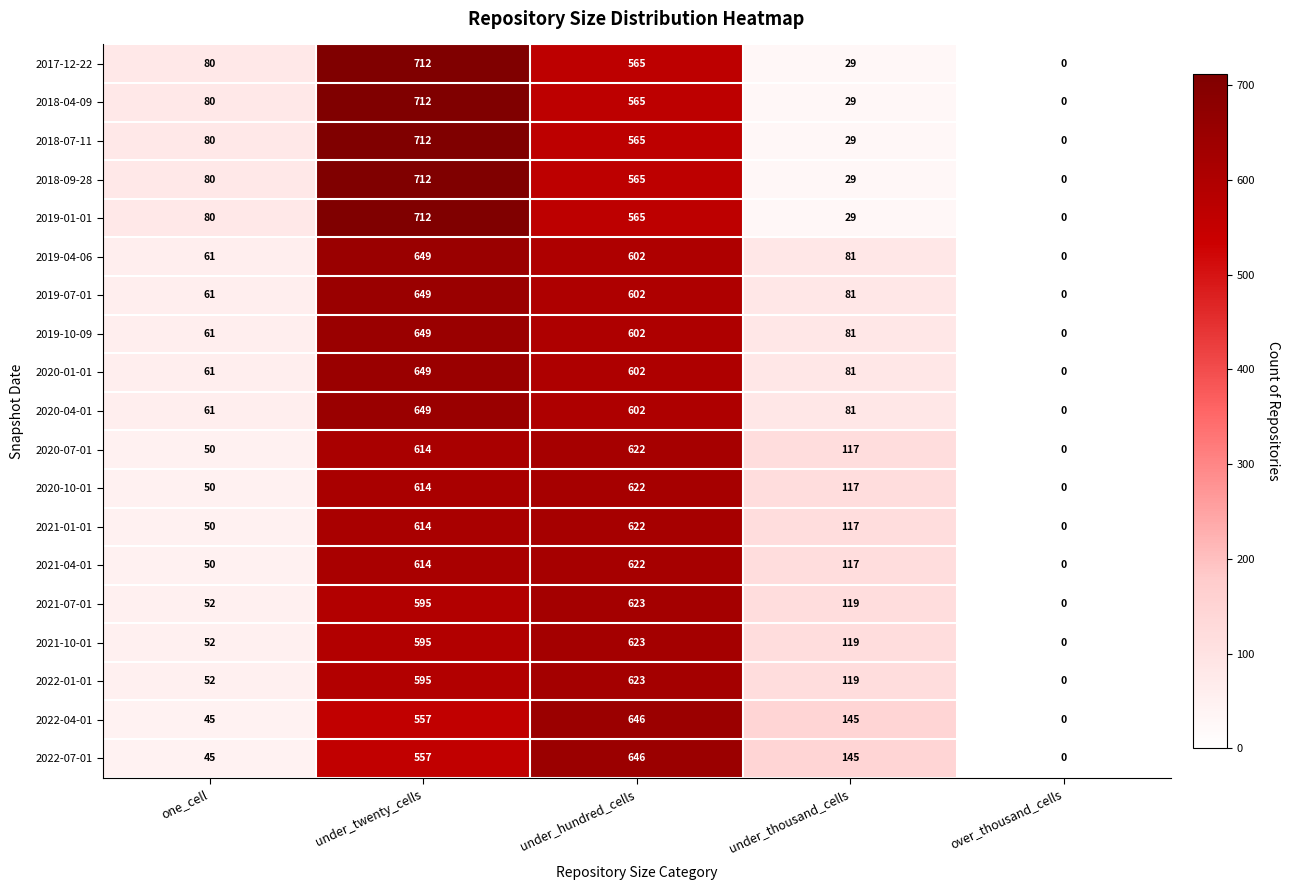

The value of 2019-01-01 at one_cell is 40. True or false?

False